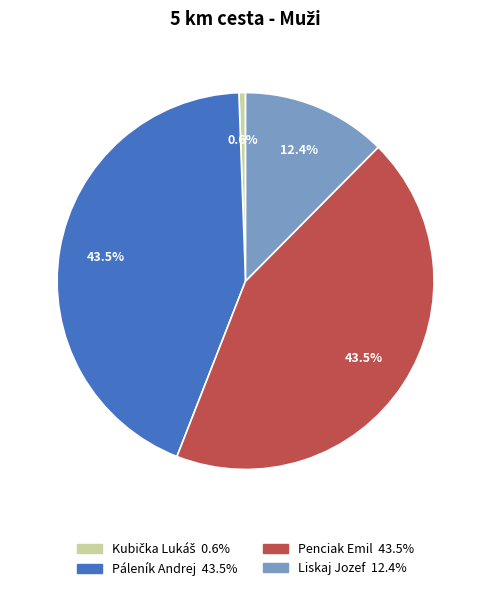

Combined, do Penciak Emil and Páleník Andrej account for over 50%?

Yes